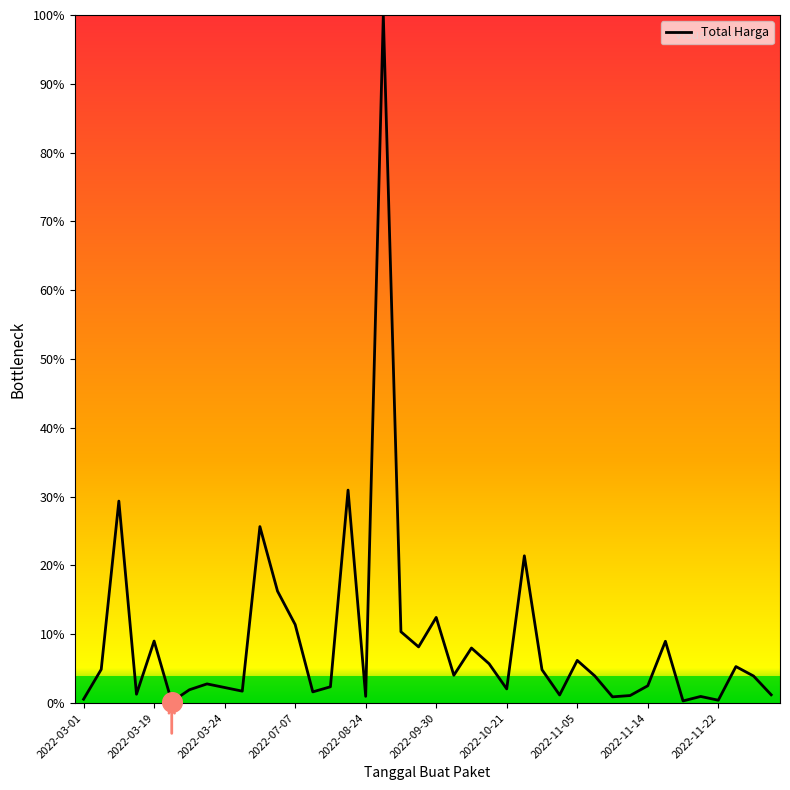

What is the difference between the maximum and minimum values?

99.8